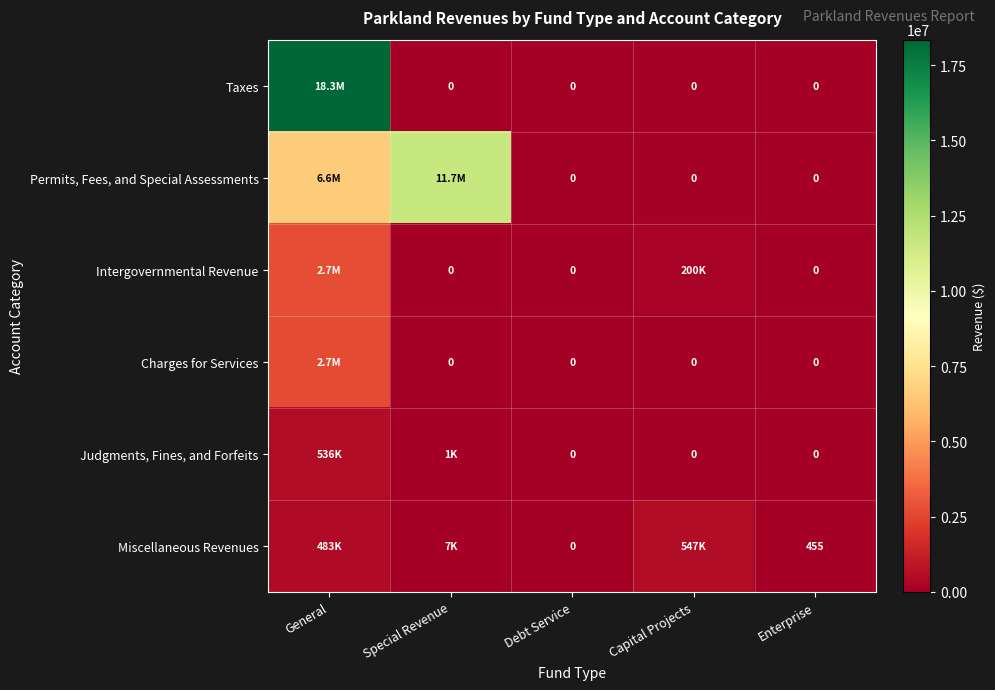

What is the difference between the highest and lowest values at General?

17861096